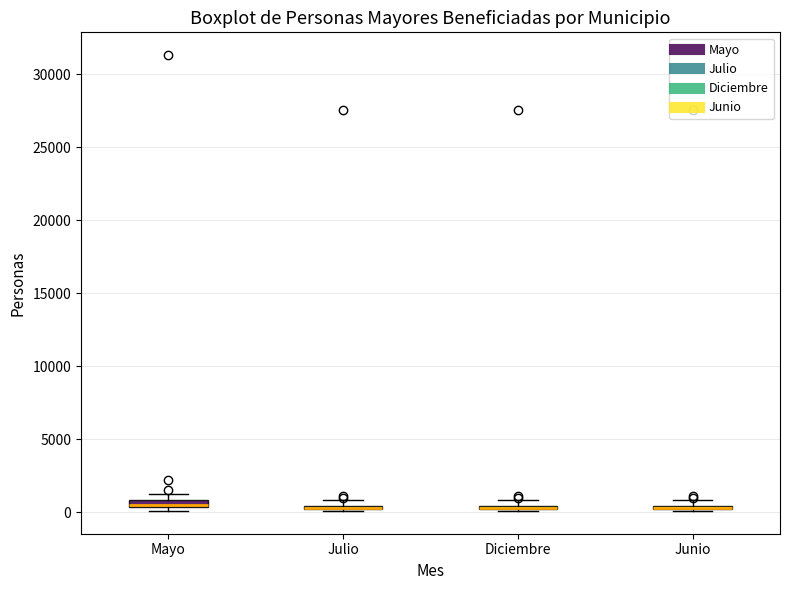

Where is the lower edge of the box for Diciembre on the y-axis? The values are not printed on the chart, so give them approximately, as read against the axis.

0